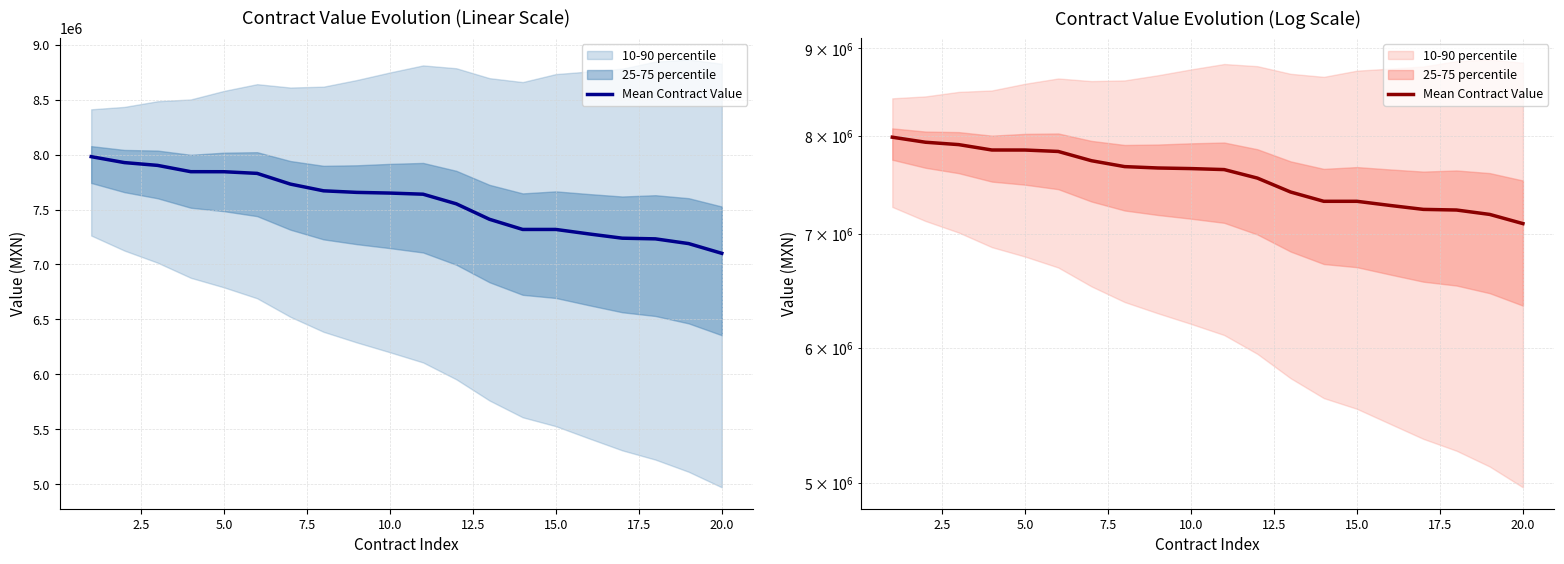

True or false: the data has more than 1 interior local peaks.

False